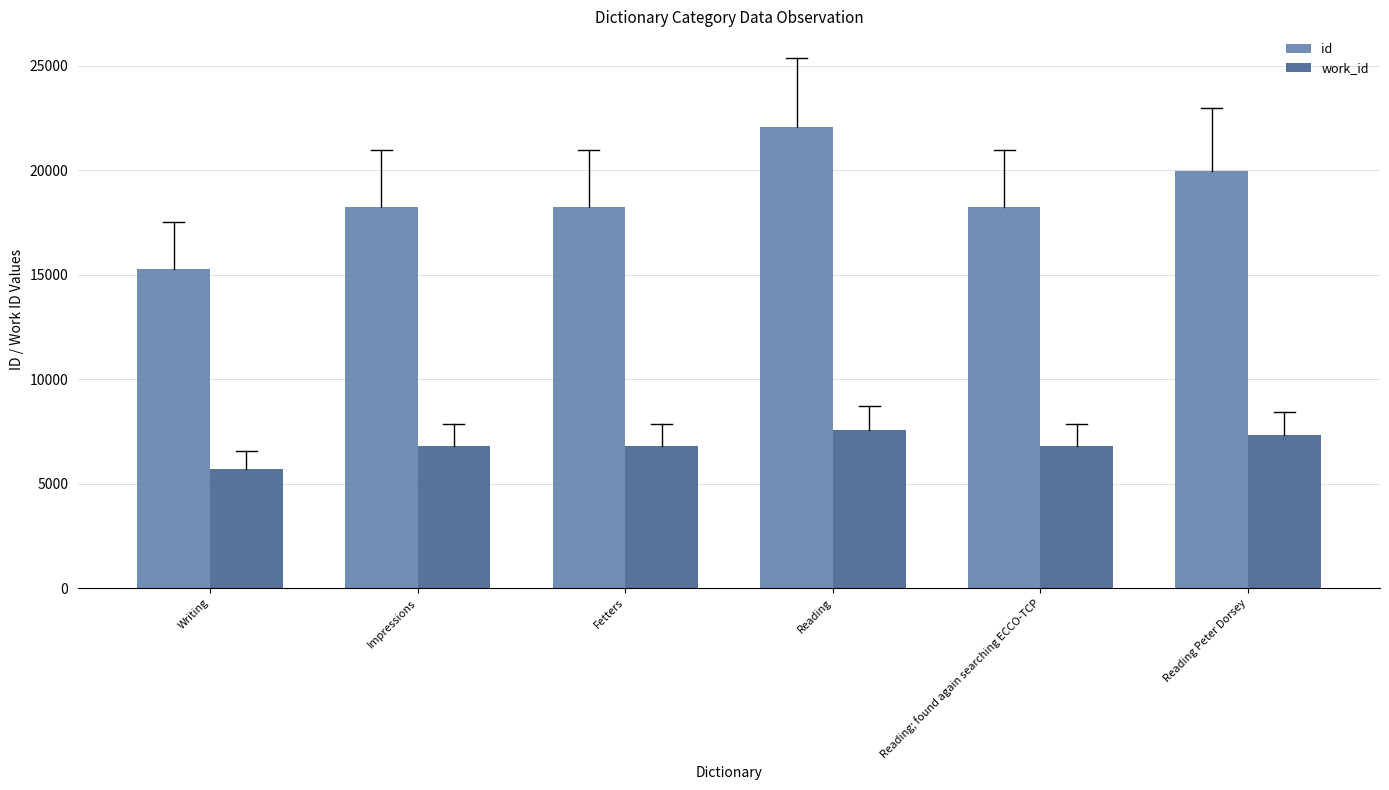

What is the average value of the work_id series?

6846